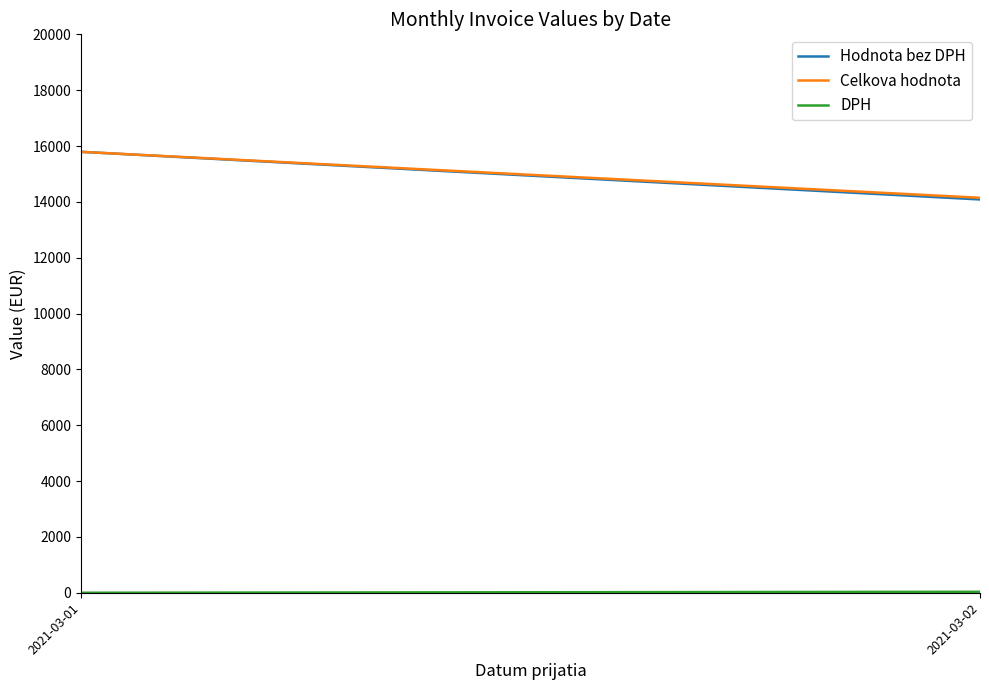

What is the difference between the maximum and minimum values in the Celkova hodnota series?

1645.9